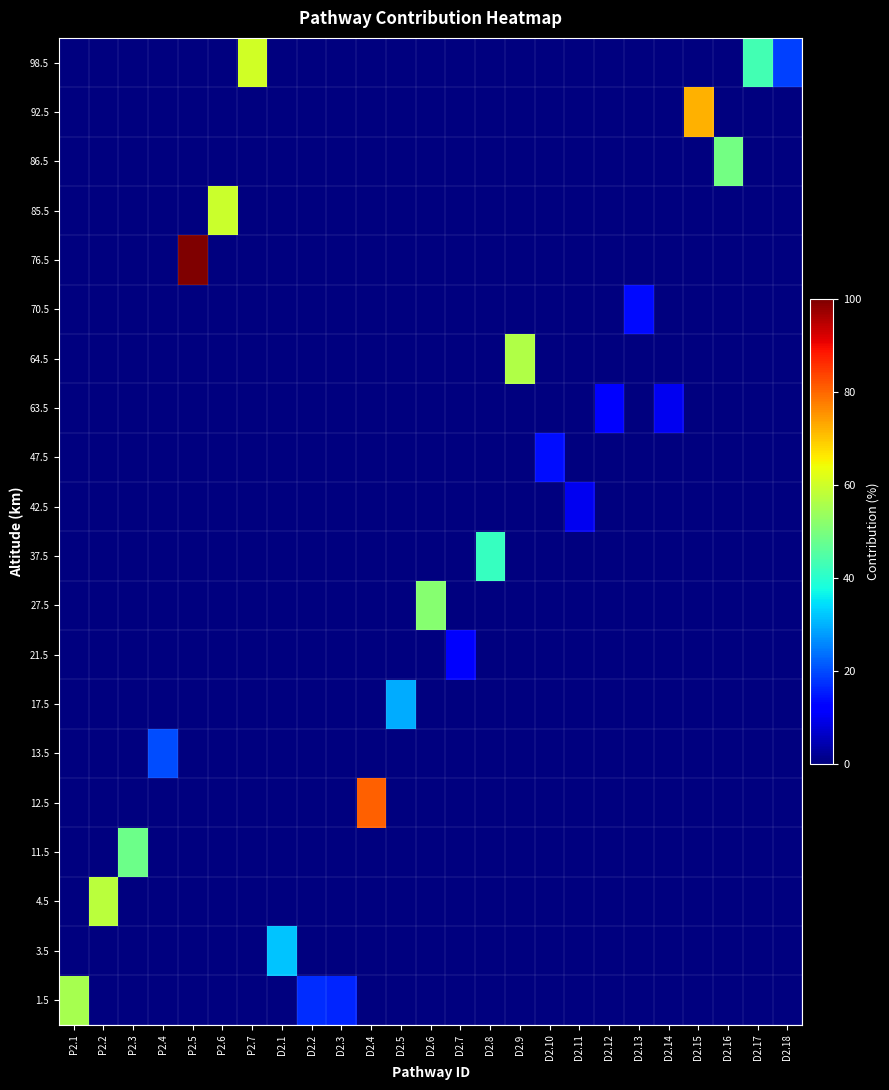

Count the number of categories in the chart.

25